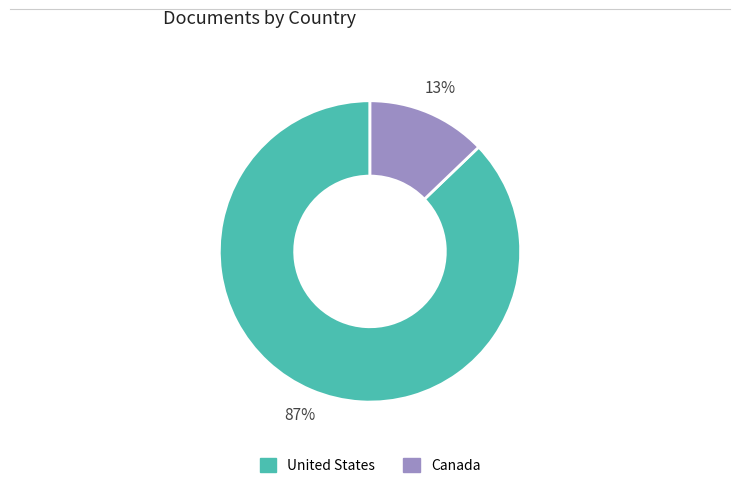

Is the sum of Canada and United States greater than half?

Yes